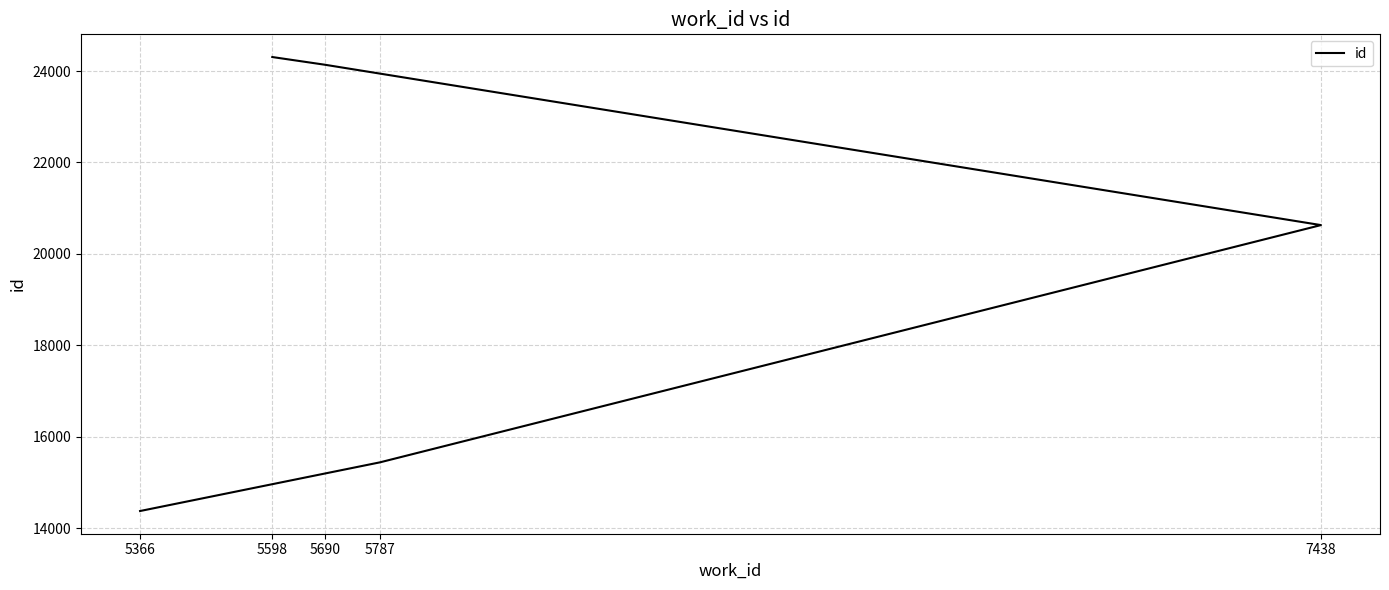

What is the sum of the values at 5366 and 5787?

29817